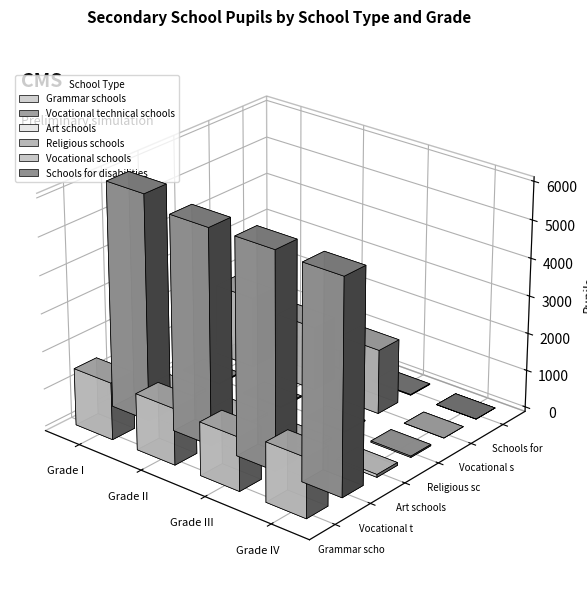

What is the sum of the Vocational technical schools values at Grade I and Grade IV?

11625